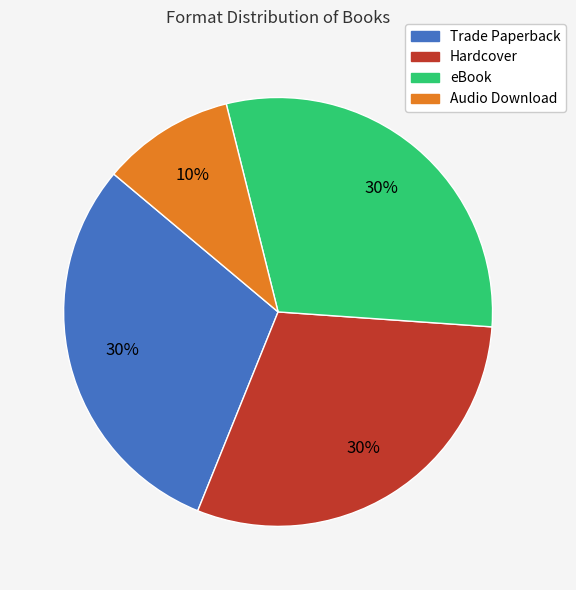

Does Trade Paperback represent more than half of the total?

No